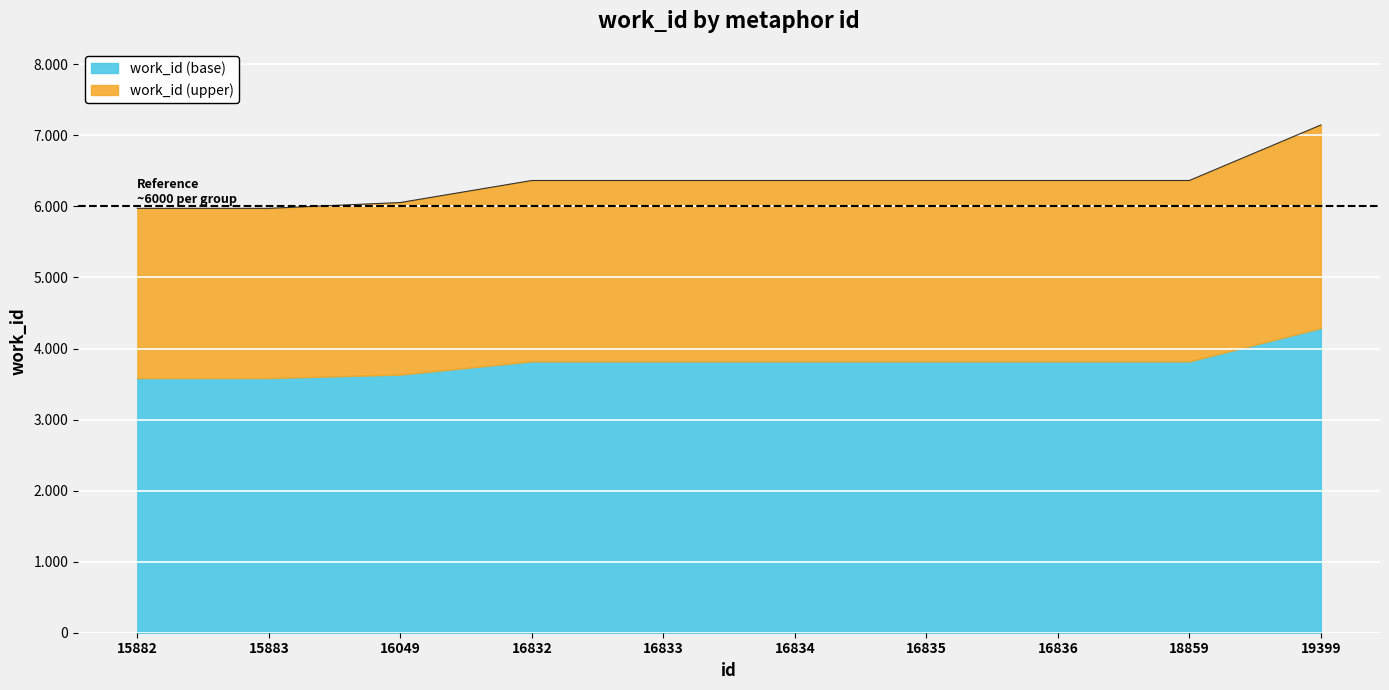

What is the change in value from 15882 to 16833?

+392